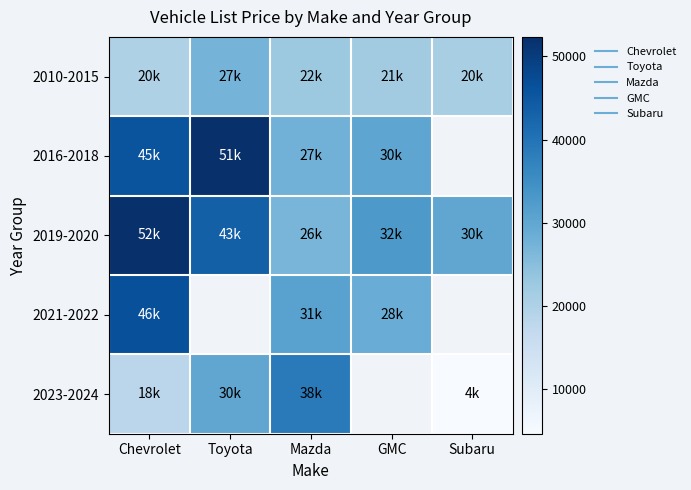

At which category is the sum across all series the highest?

Chevrolet